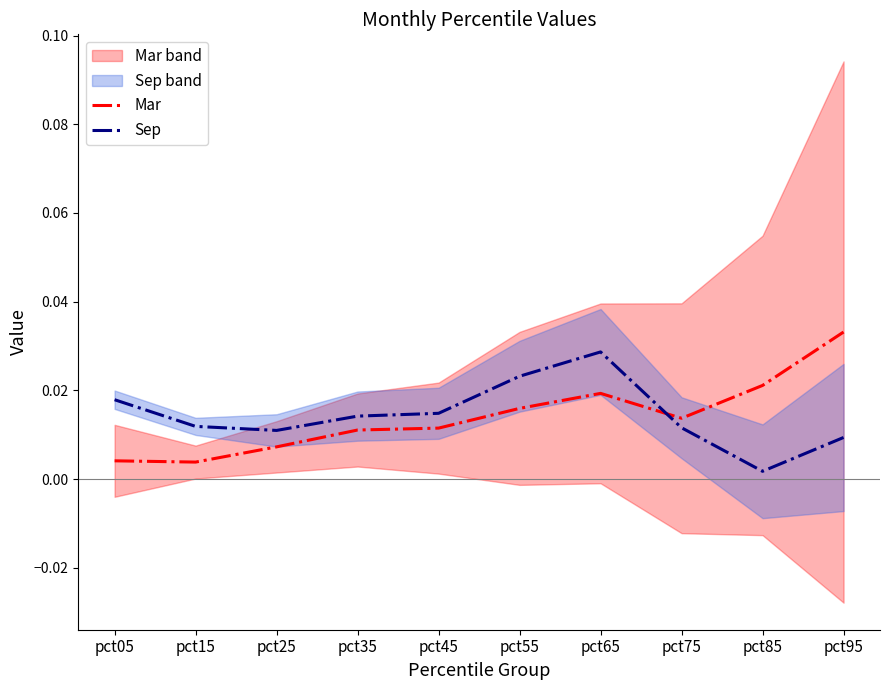

Is this an area chart (filled region under the line)?

No